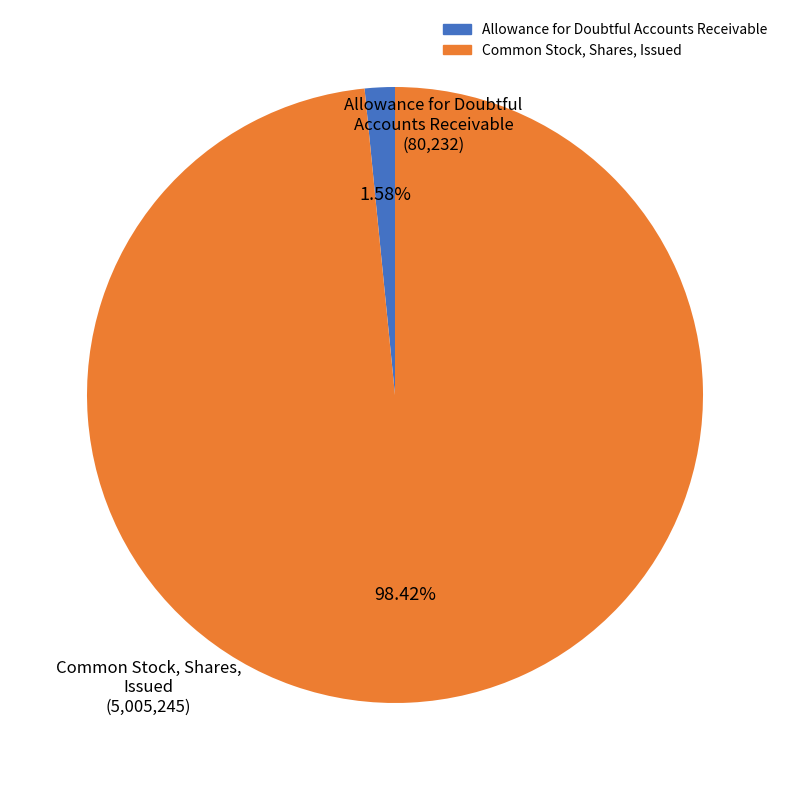

To the nearest percent, what is the difference between the largest and smallest slice percentages?

97%